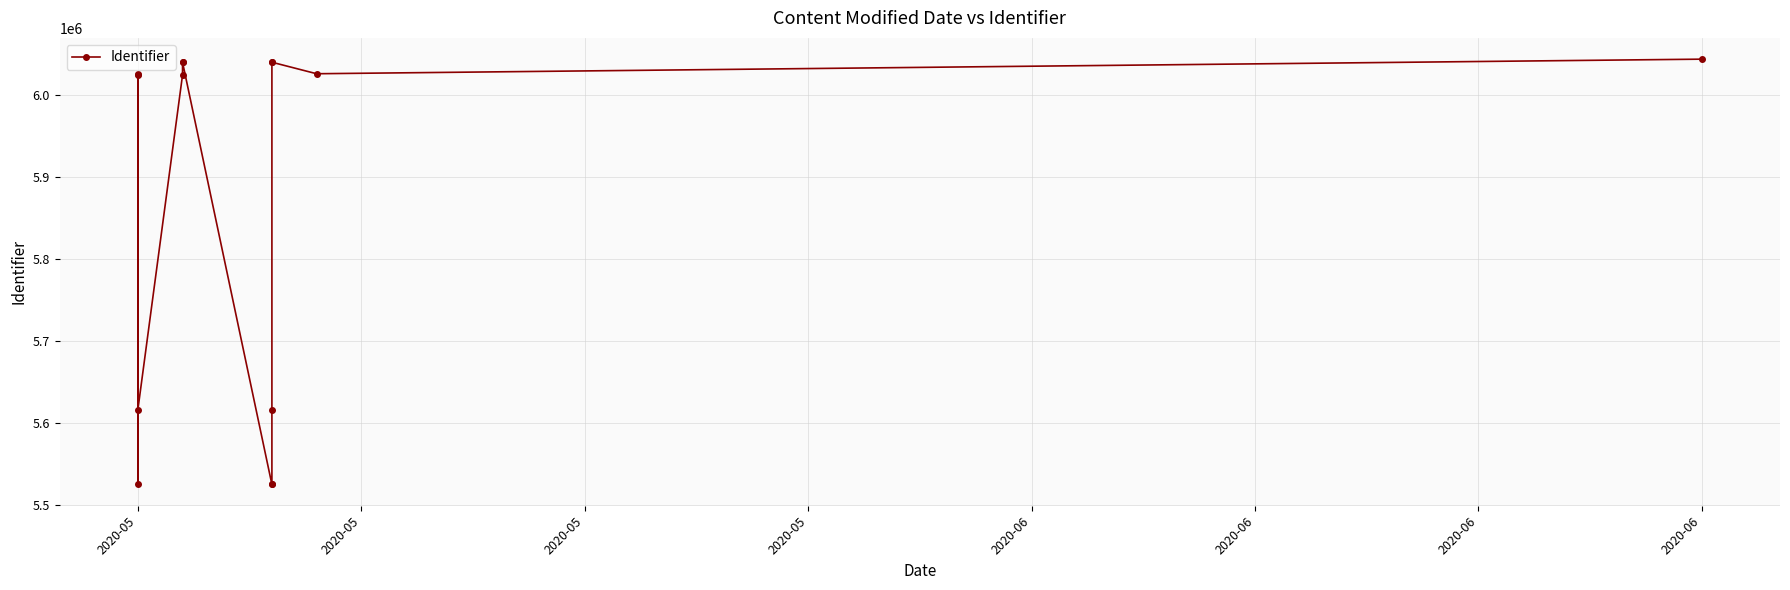

Is this an area chart (filled region under the line)?

No